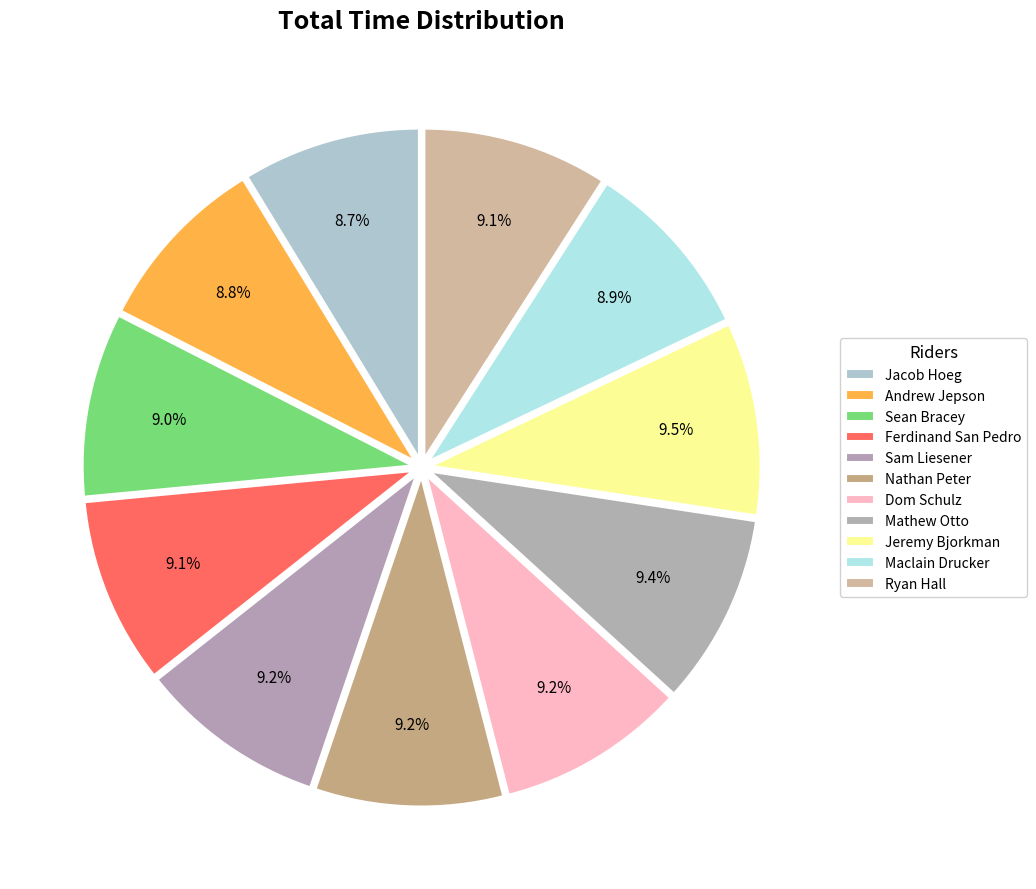

Which slice is the smallest?

Jacob Hoeg